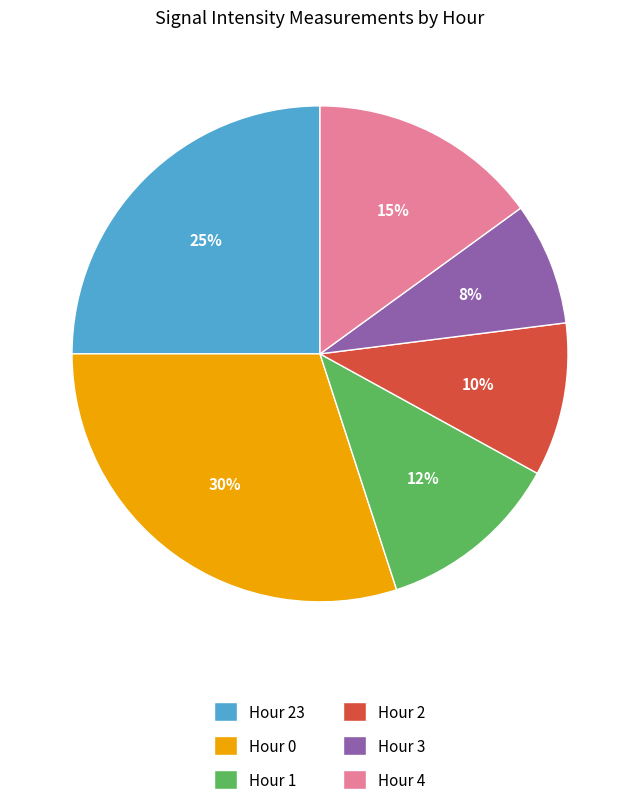

To the nearest percent, what is the difference between the largest and smallest slice percentages?

22%